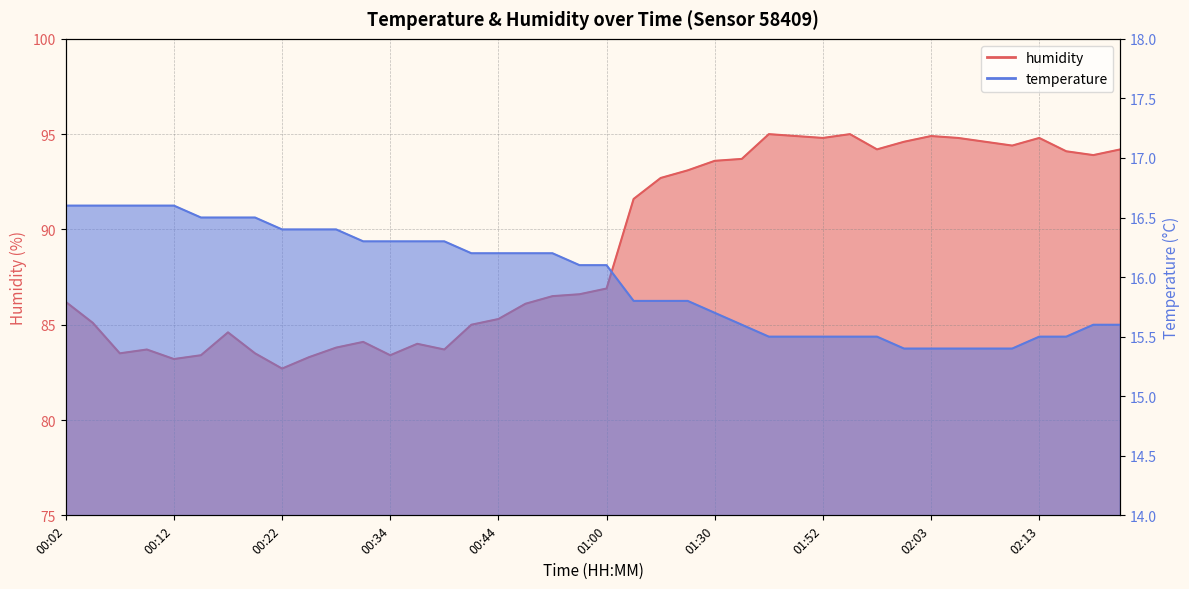

Rank the categories by temperature value from lowest to highest.

02:00, 02:03, 02:05, 02:08, 02:11, 01:47, 01:49, 01:52, 01:55, 01:58, 02:13, 02:16, 01:35, 02:18, 02:21, 01:30, 01:16, 01:22, 01:25, 00:55, 01:00, 00:41, 00:44, 00:47, 00:50, 00:31, 00:34, 00:36, 00:39, 00:22, 00:25, 00:28, 00:15, 00:17, 00:20, 00:02, 00:04, 00:07, 00:10, 00:12